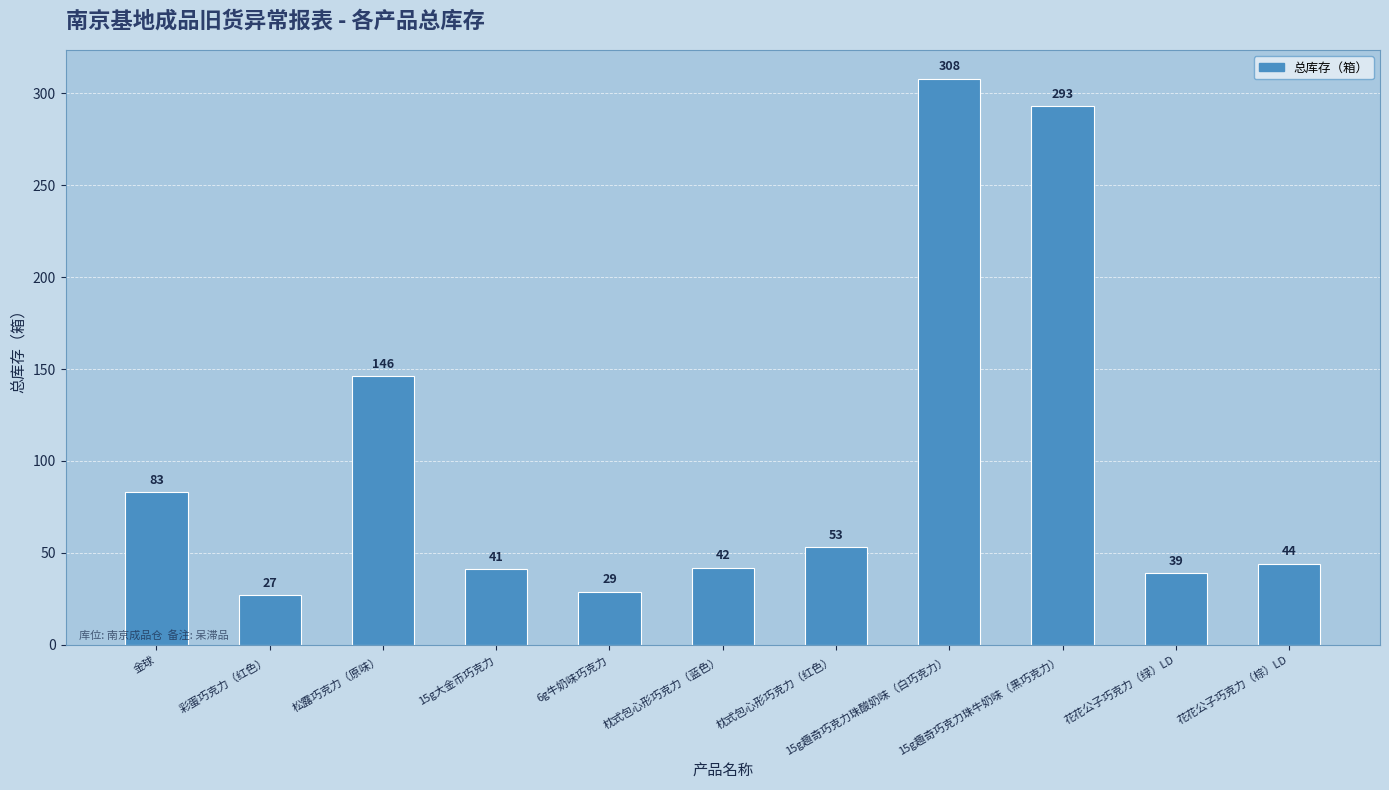

Reading left to right, extract all data points from this chart.

金球=83	彩蛋巧克力（红色）=27	松露巧克力（原味）=146	15g大金币巧克力=41	6g牛奶味巧克力=29	枕式包心形巧克力（蓝色）=42	枕式包心形巧克力（红色）=53	15g趣奇巧克力珠酸奶味（白巧克力）=308	15g趣奇巧克力珠牛奶味（黑巧克力）=293	花花公子巧克力（绿）LD=39	花花公子巧克力（棕）LD=44